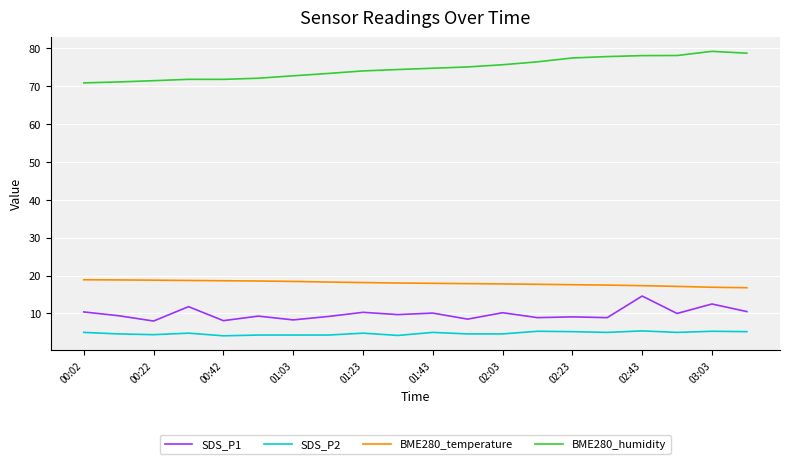

Which series has the largest total across all categories?

BME280_humidity